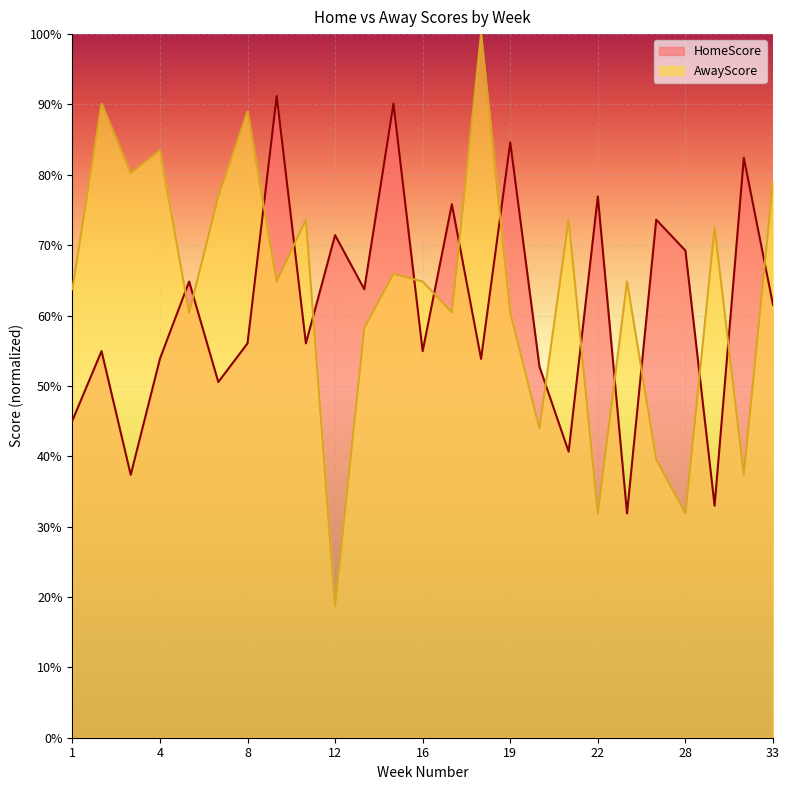

Between 3 and 27, which series saw the biggest shift?

AwayScore